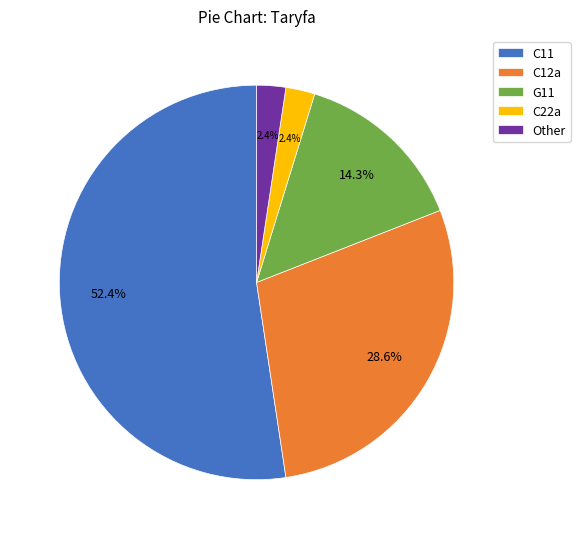

To the nearest percent, what portion does C22a represent?

2%